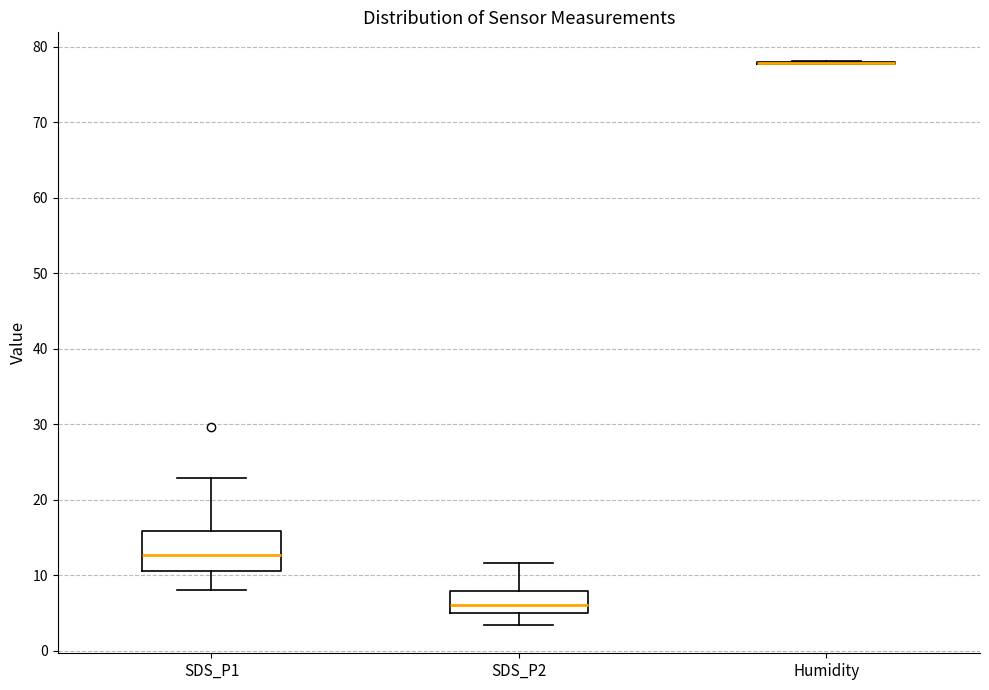

Reading left to right, read every box against the y-axis: the position of its median line, the range the box covers, and the ends of its whiskers. The values are not printed on the chart, so give them approximately, as read against the axis.

SDS_P1: median 13, box 11 to 16, whiskers 8 to 23
SDS_P2: median 6, box 5 to 8, whiskers 3 to 12
Humidity: box collapsed to a line at 78, whiskers 78 to 78